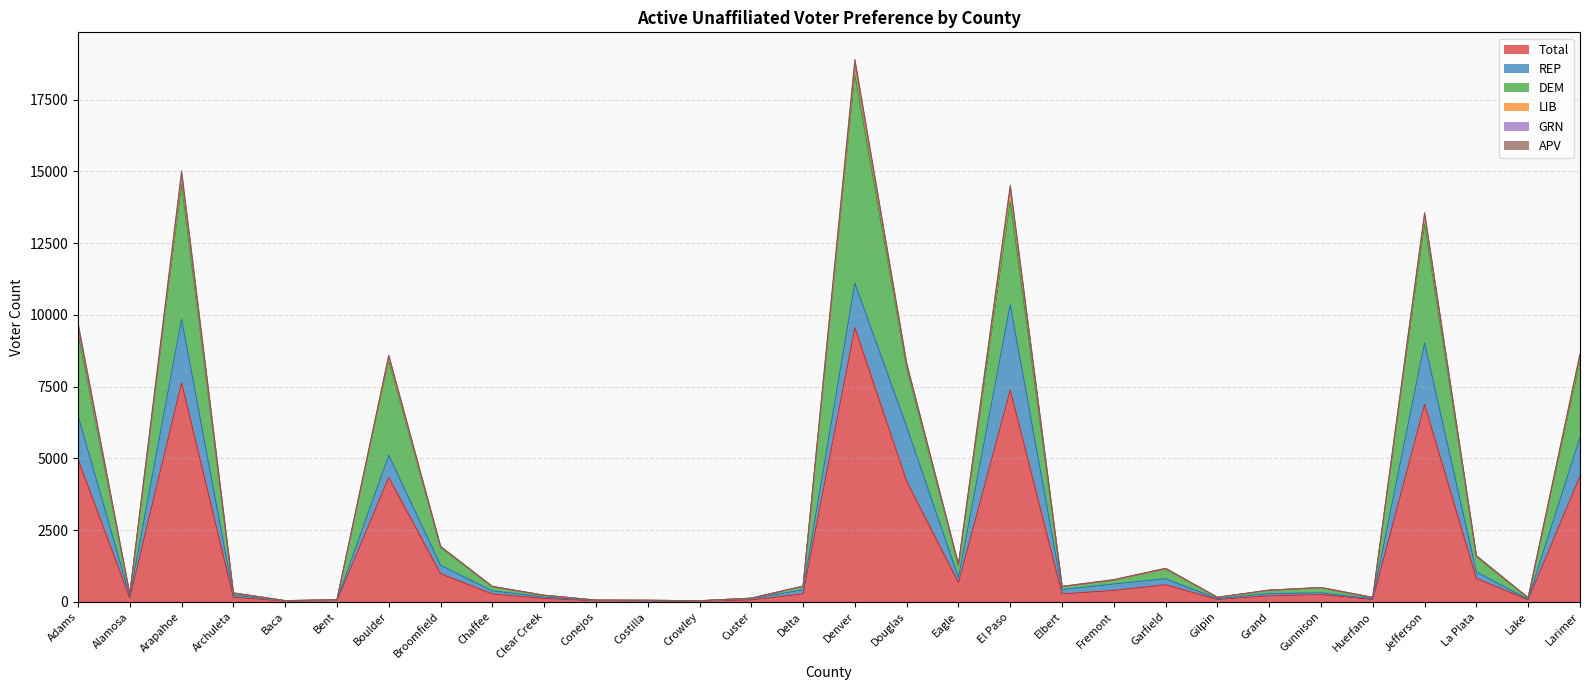

Which series has the largest range (max minus min)?

Total